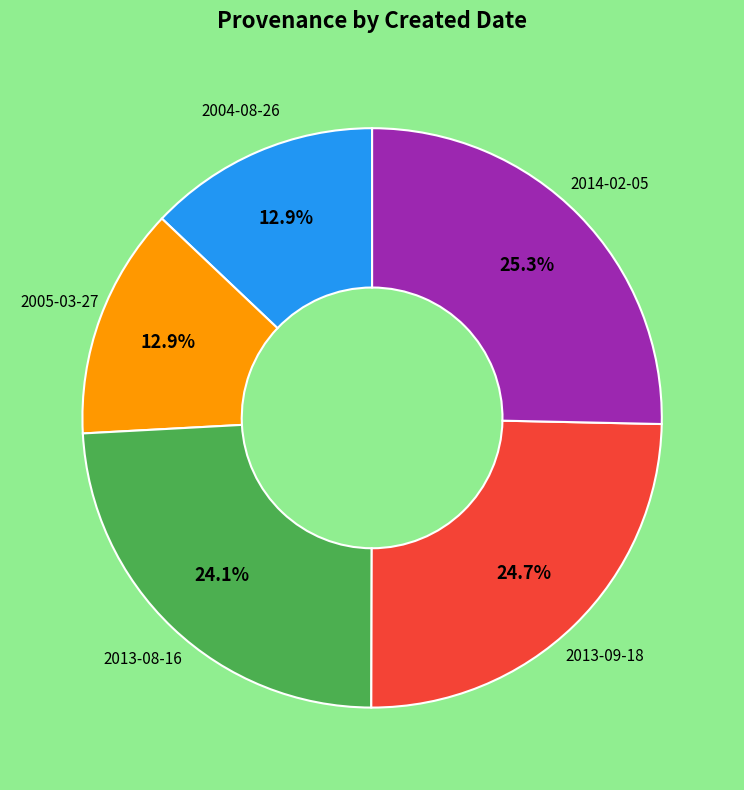

Is there any slice that represents more than half of the pie?

No